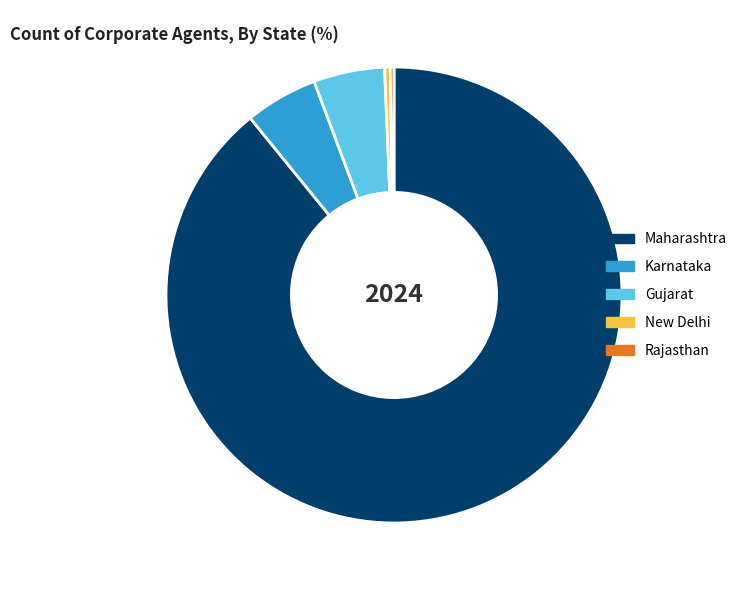

Does Maharashtra represent more than half of the total?

Yes